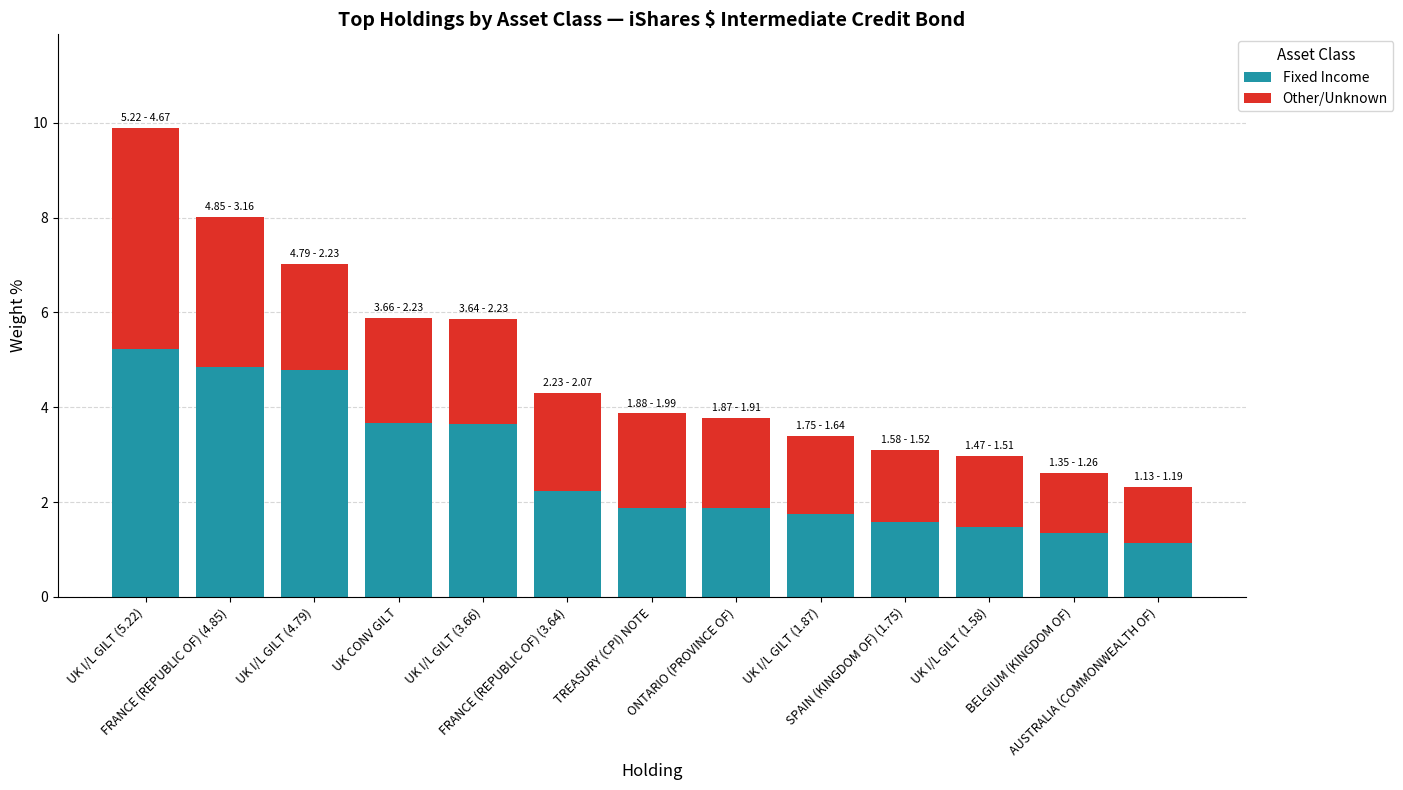

How many distinct data groups are displayed?

2